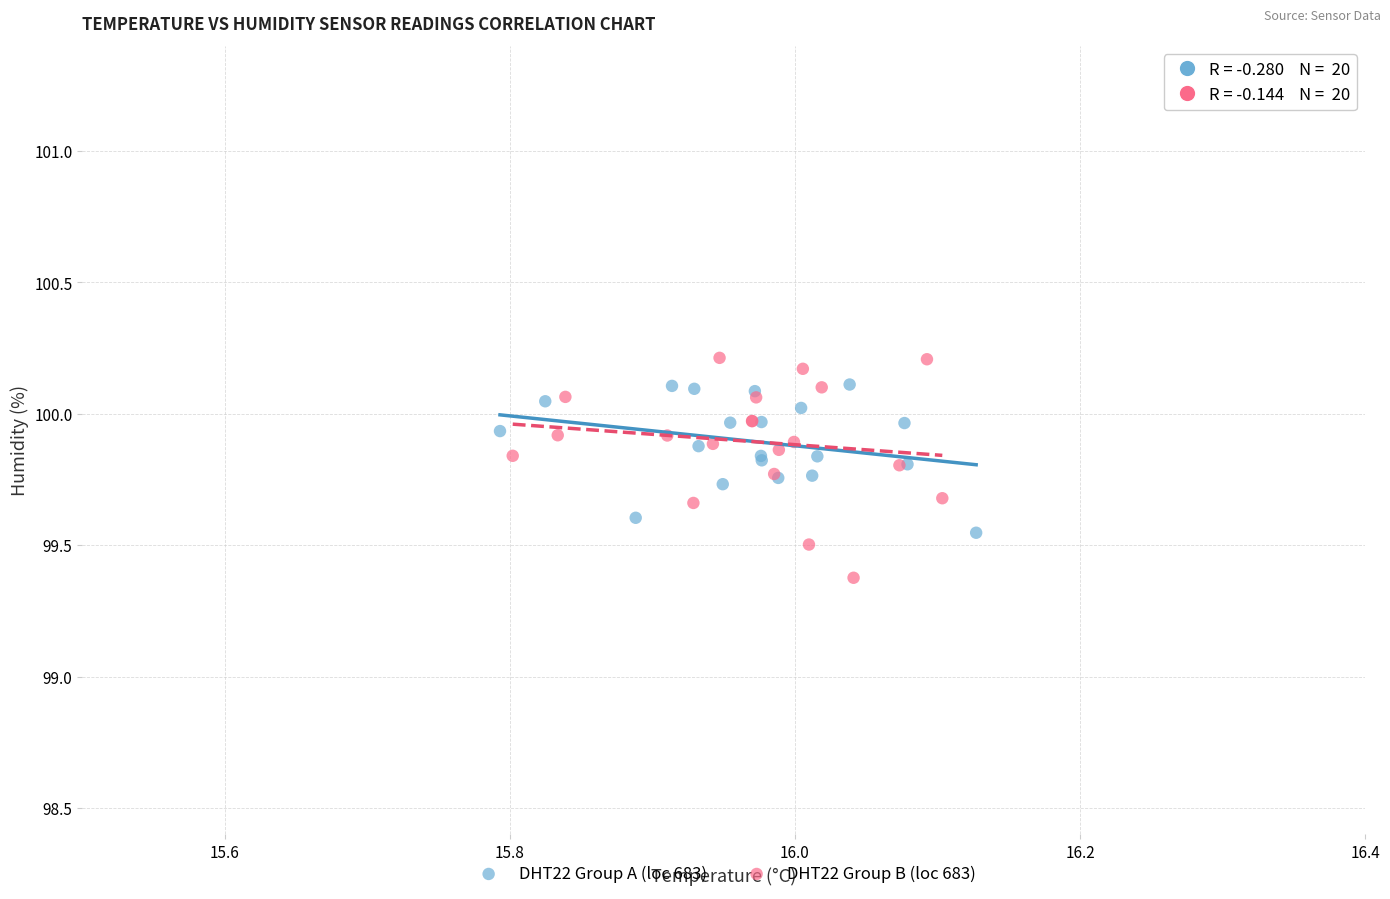

Which series has the widest spread of Y values?

DHT22 Group B (loc 683)